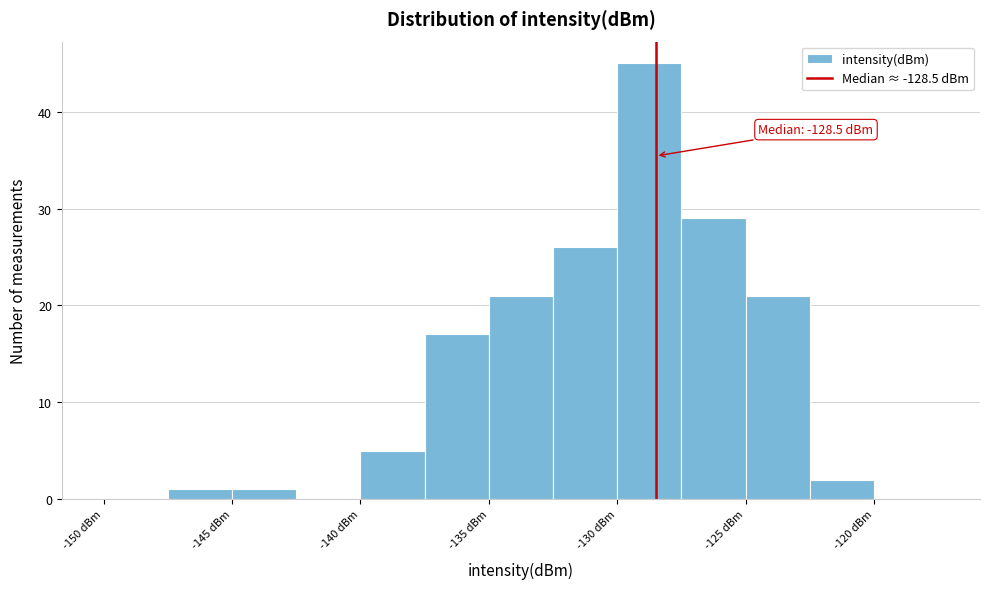

Which range on the x-axis has the tallest bar?

-130.0 to -127.5